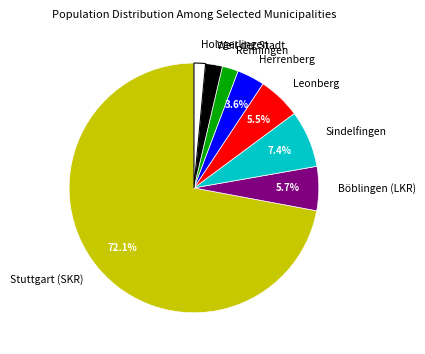

To the nearest percent, what is the difference between the largest and smallest slice percentages?

71%